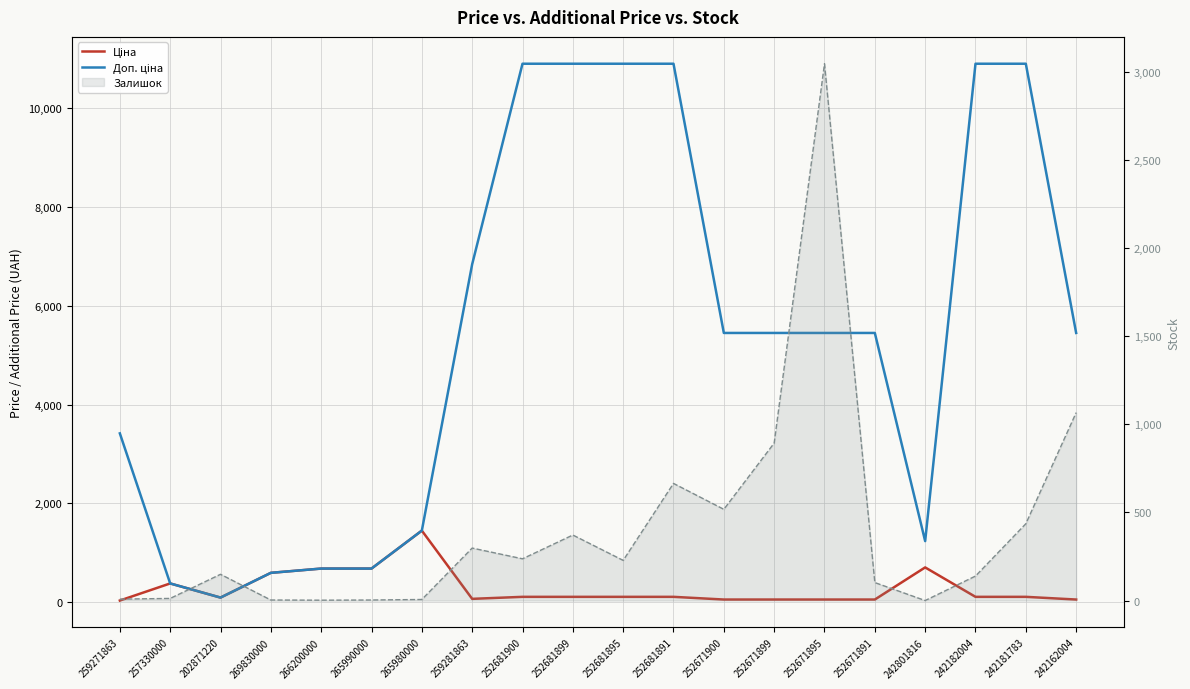

Rank the series at 257330000 from lowest to highest value.

Залишок (line), Ціна, Доп. ціна